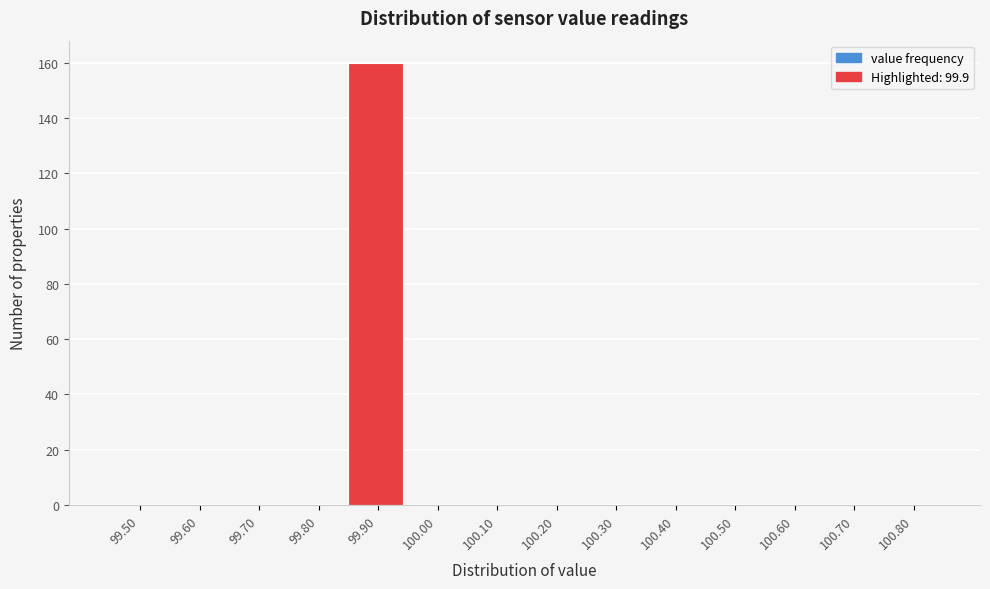

Reading left to right, extract all data points from this chart.

99.50=0	99.60=0	99.70=0	99.80=0	99.90=160	100.00=0	100.10=0	100.20=0	100.30=0	100.40=0	100.50=0	100.60=0	100.70=0	100.80=0